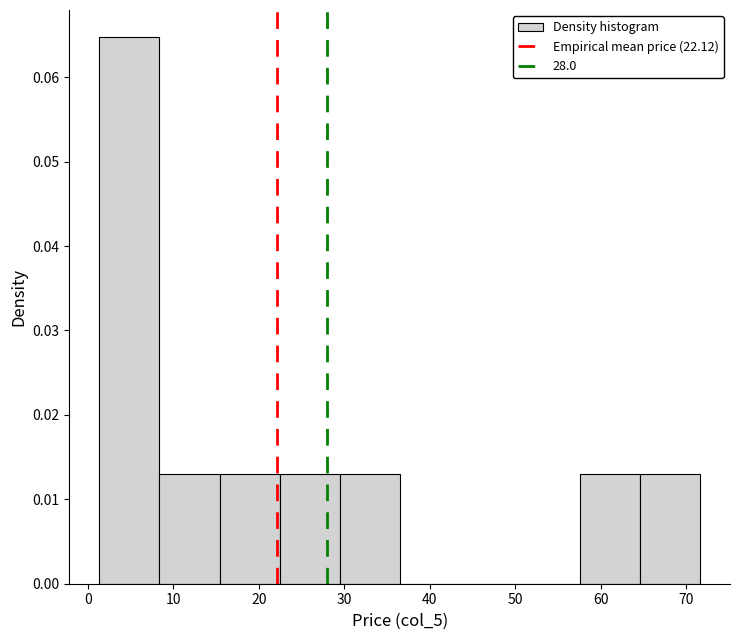

What is the height of the bar covering 22 to 29 on the x-axis? Neither the bar edges nor the heights are printed on the chart, so give them approximately, as read against the axes.

0.013